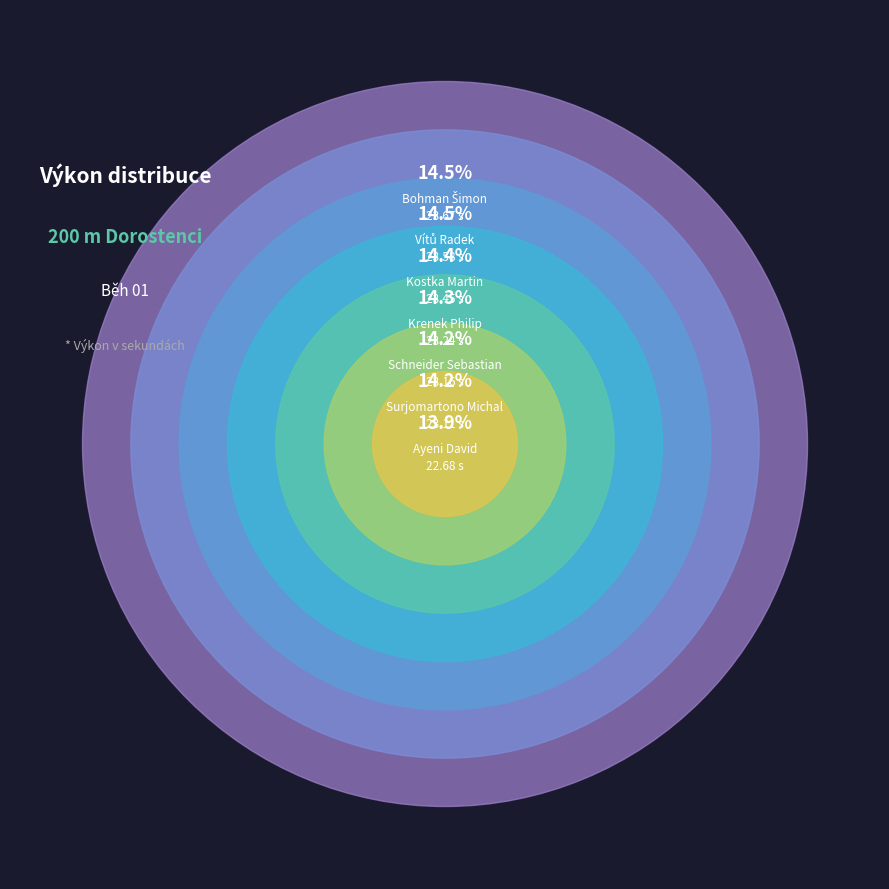

True or false: Vítů Radek accounts for 4% of the total.

False